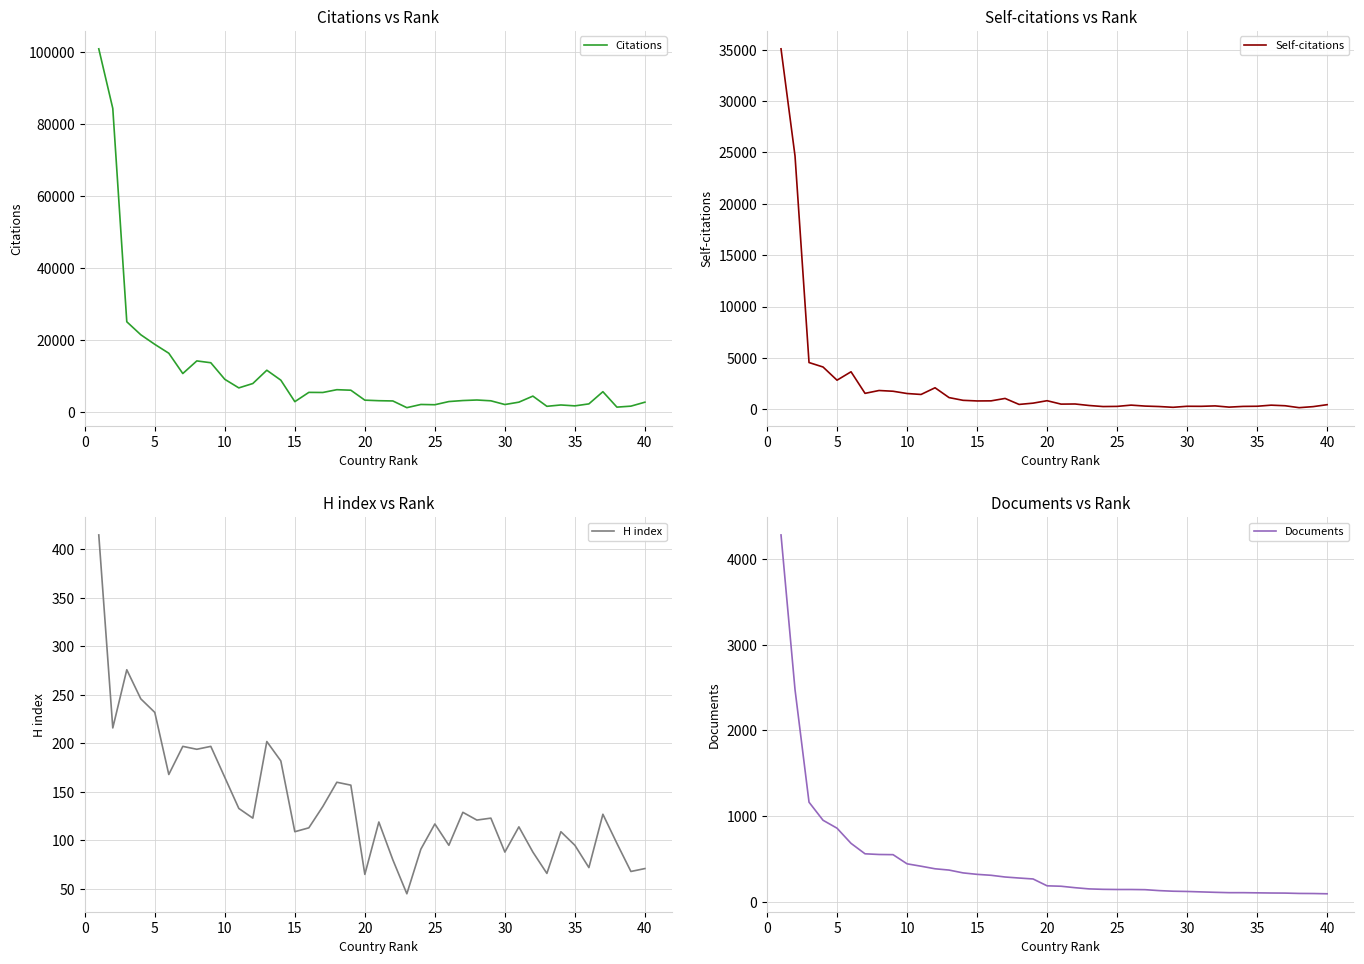

Does the chart have visible grid lines?

Yes